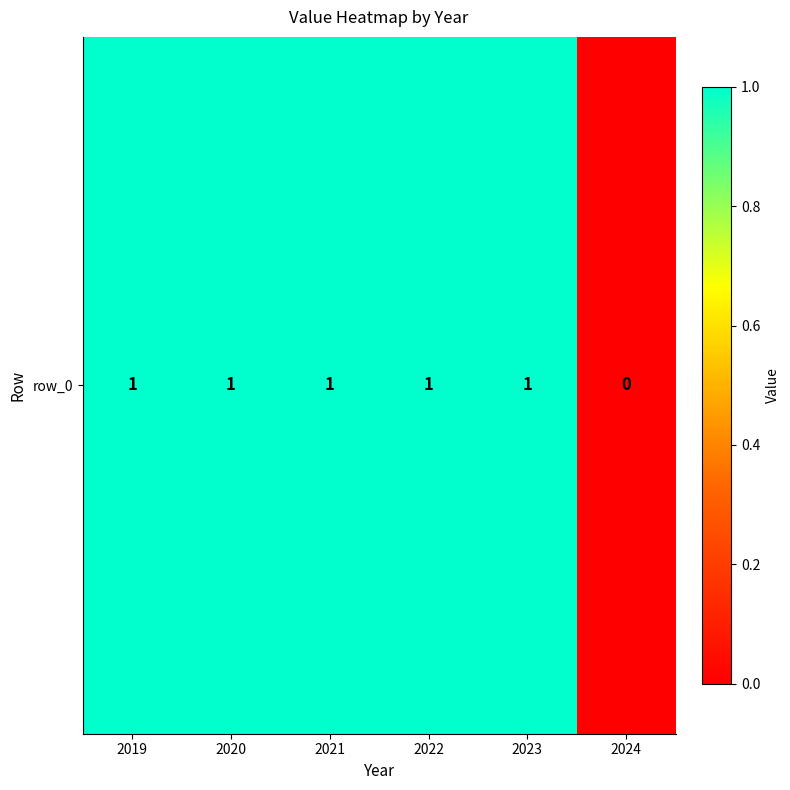

True or false: the data shows 2 at 2019.

False